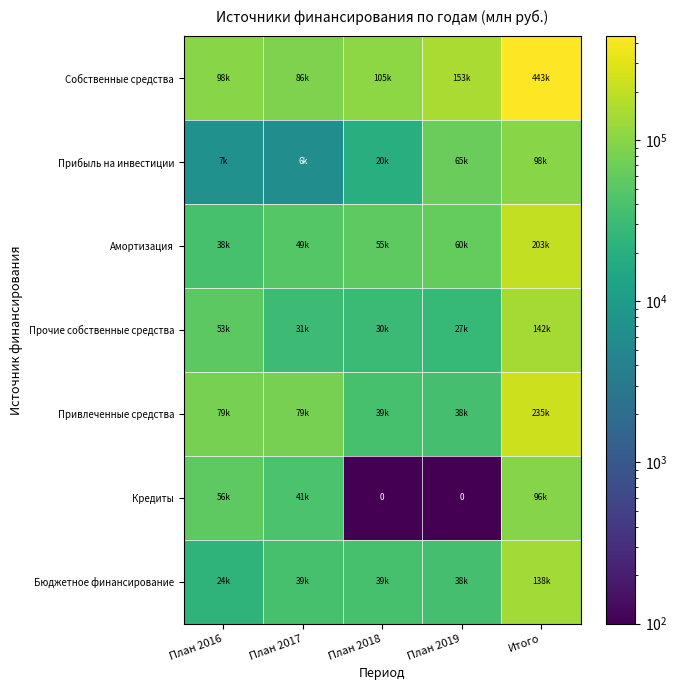

At which label is Амортизация closest to 120287?

План 2019